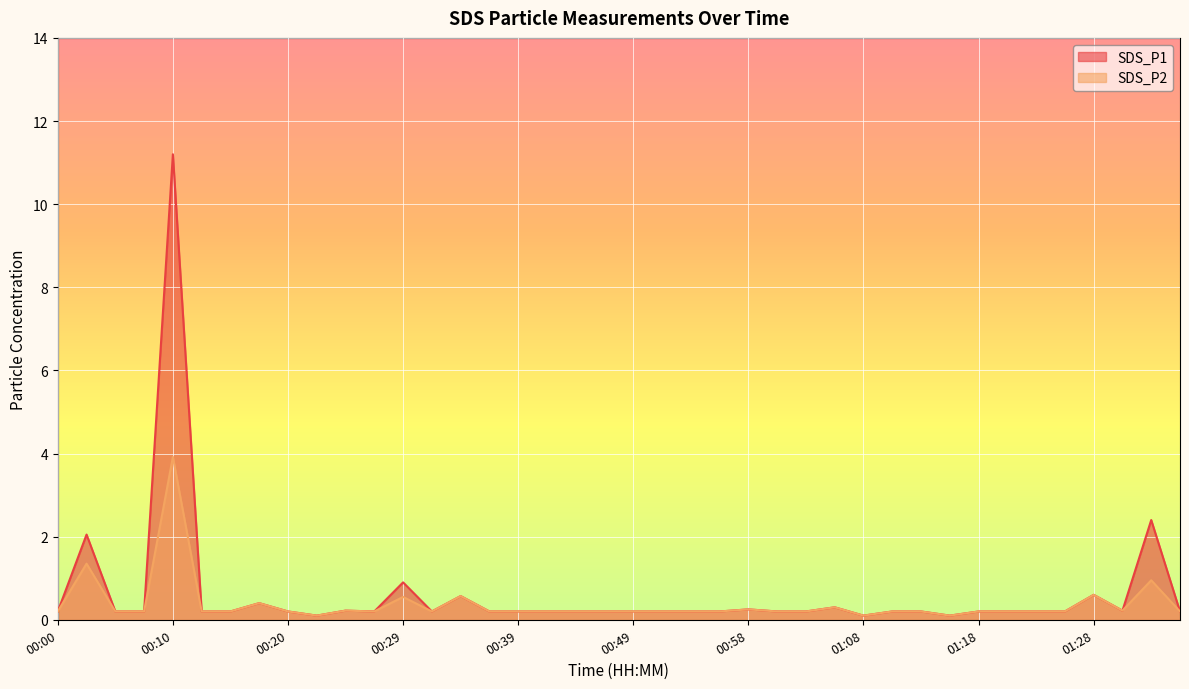

How many interior local peaks does the SDS_P2 series have?

10